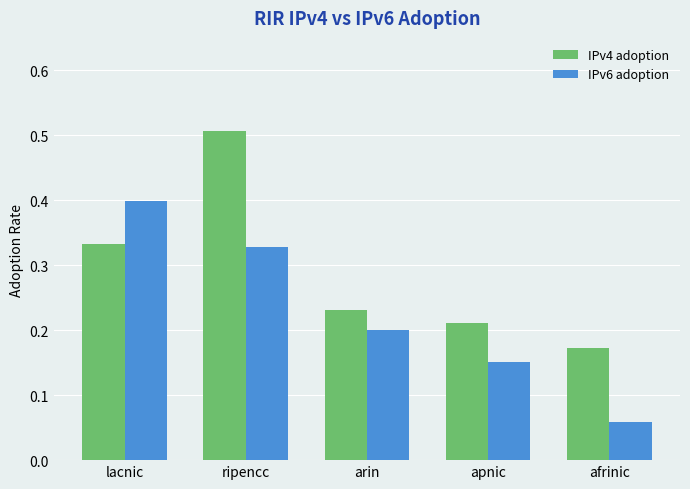

Does the chart contain any negative values?

No